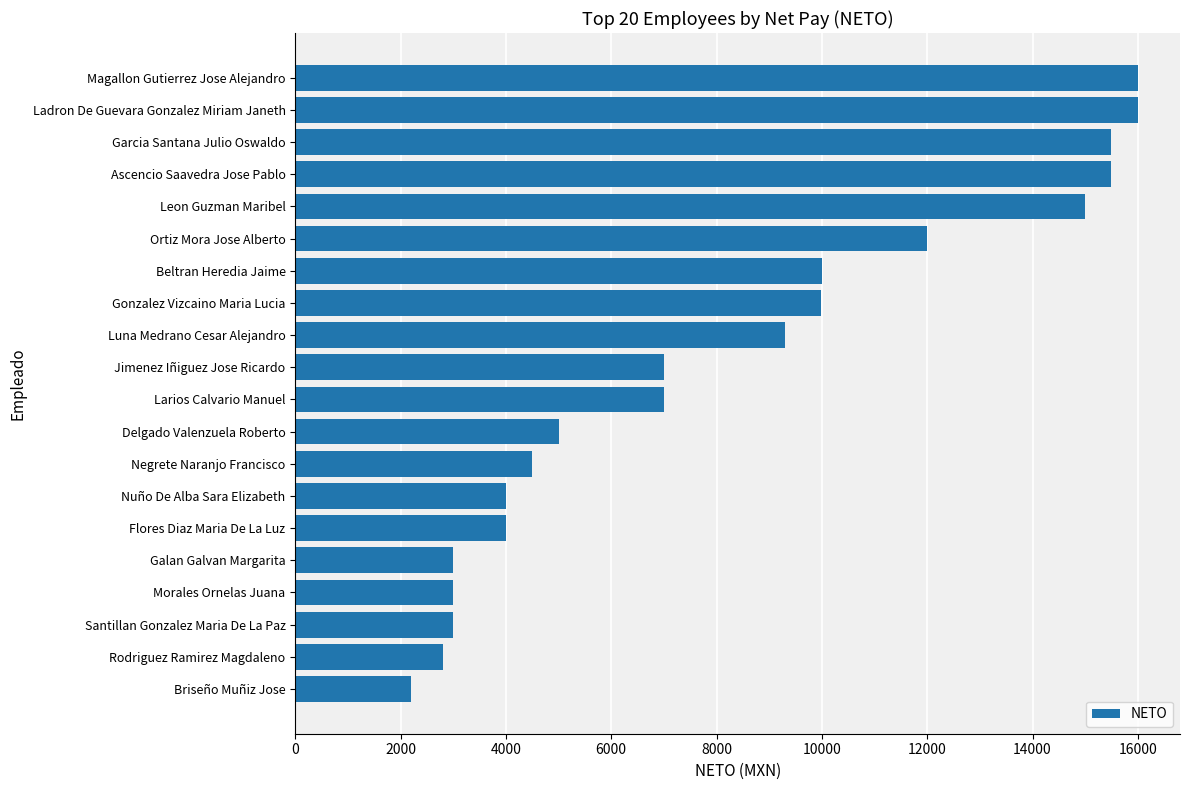

What is the minimum value shown in the chart?

2200.0